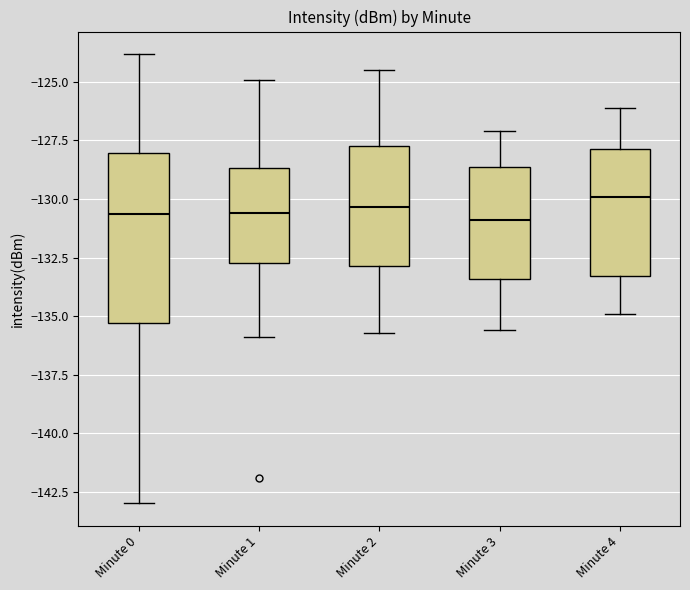

Where does the median line of the box for Minute 0 sit on the y-axis? The values are not printed on the chart, so give them approximately, as read against the axis.

-130.5